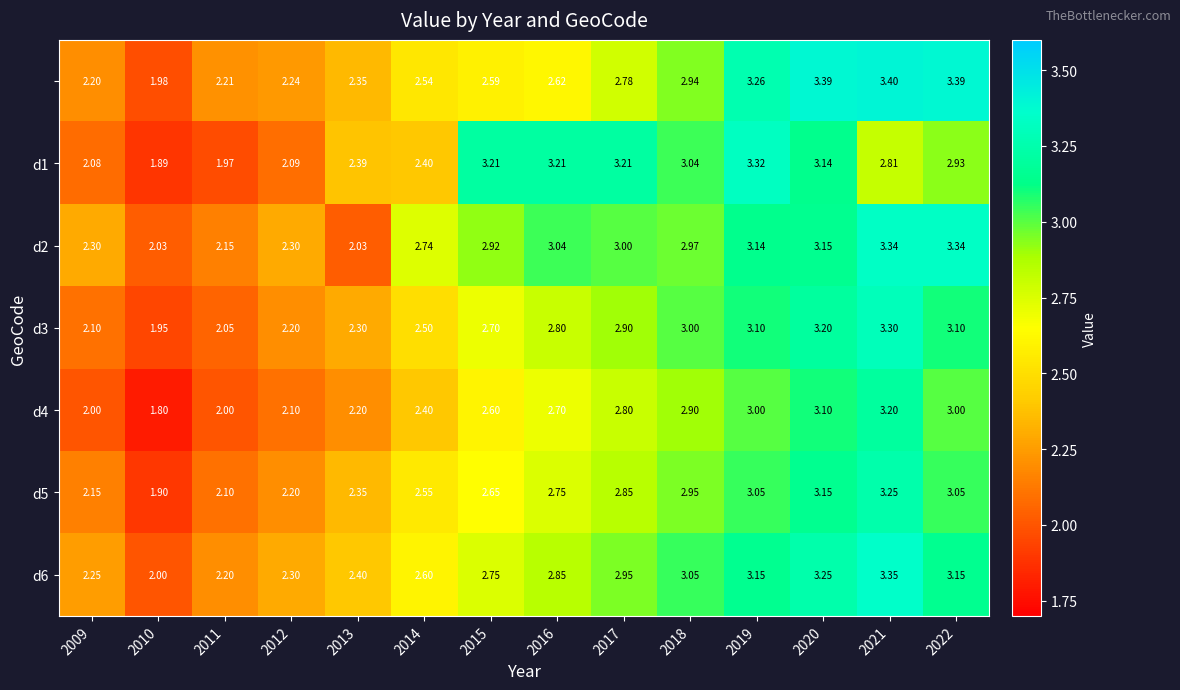

Is the value of d4 at 2018 greater than the value of d5 at 2012?

Yes